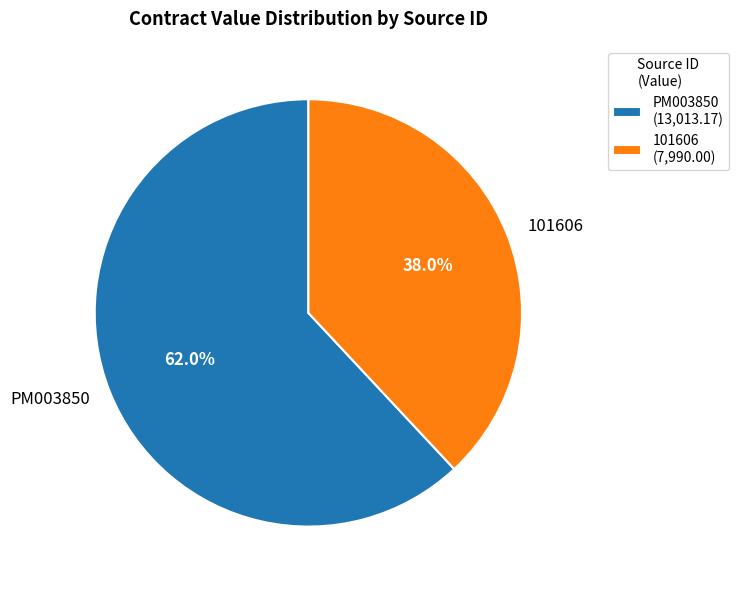

To the nearest percent, what portion does PM003850 represent?

62%